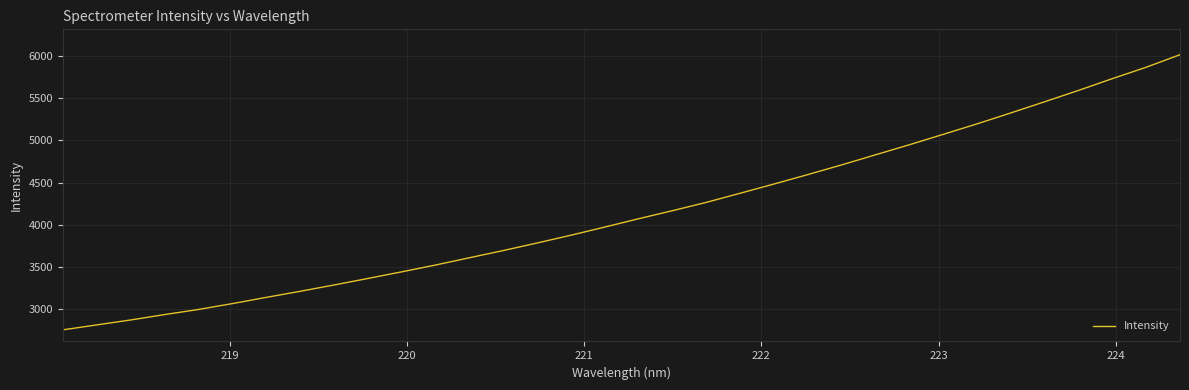

What is the minimum value shown in the chart?

2753.3